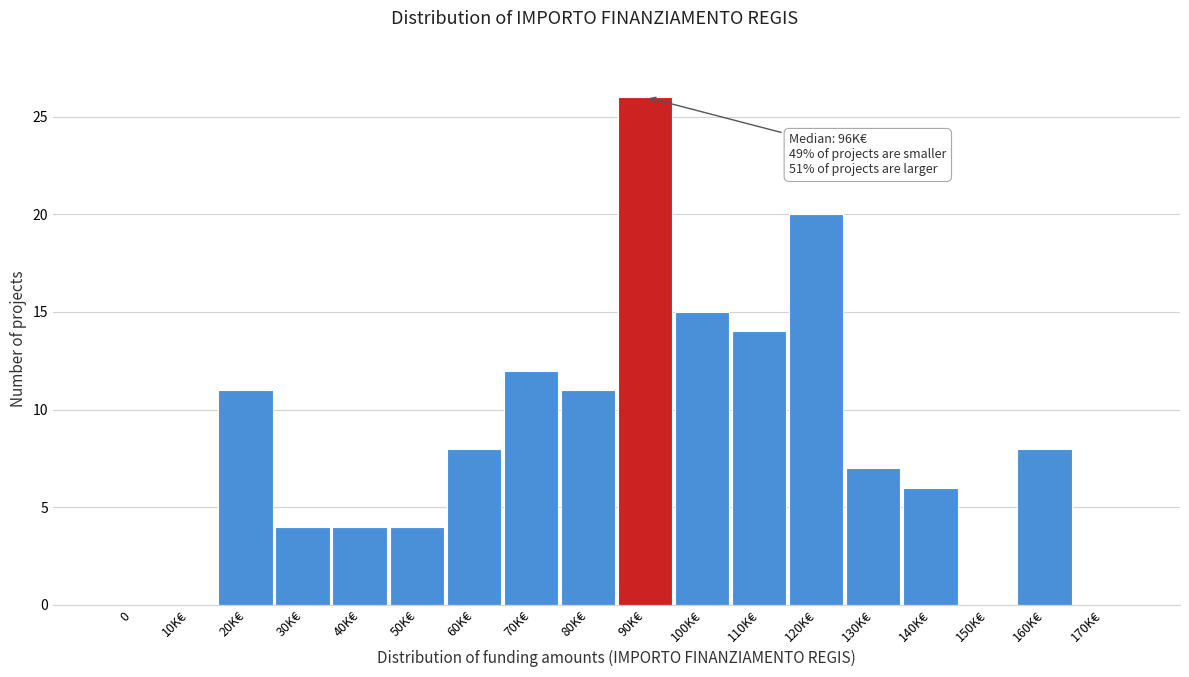

Reading left to right, list all the values displayed in this chart.

0=0	10K€=0	20K€=11	30K€=4	40K€=4	50K€=4	60K€=8	70K€=12	80K€=11	90K€=26	100K€=15	110K€=14	120K€=20	130K€=7	140K€=6	150K€=0	160K€=8	170K€=0